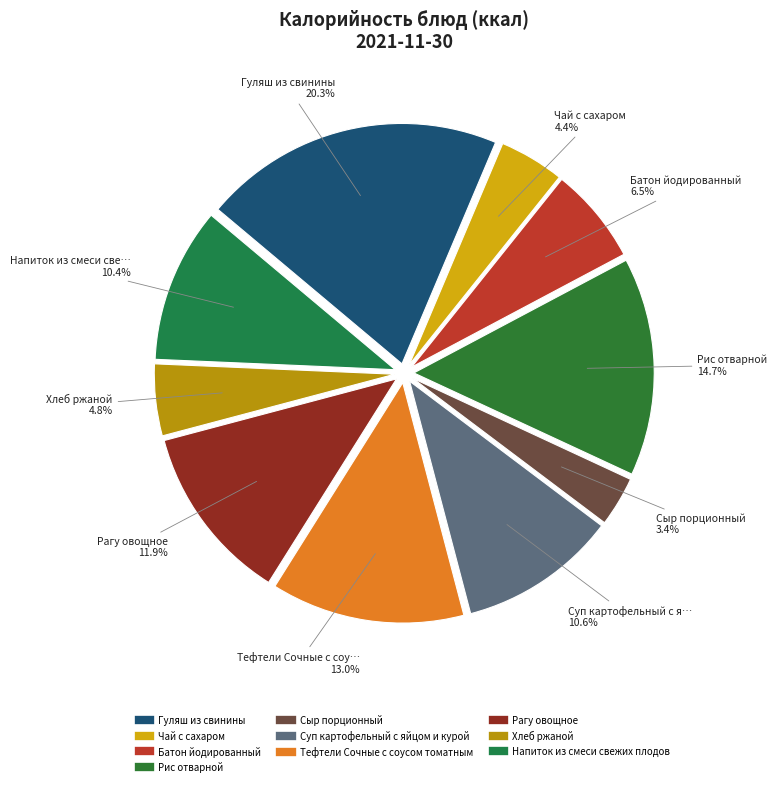

Is the sum of Напиток из смеси свежих плодов and Рис отварной greater than half?

No